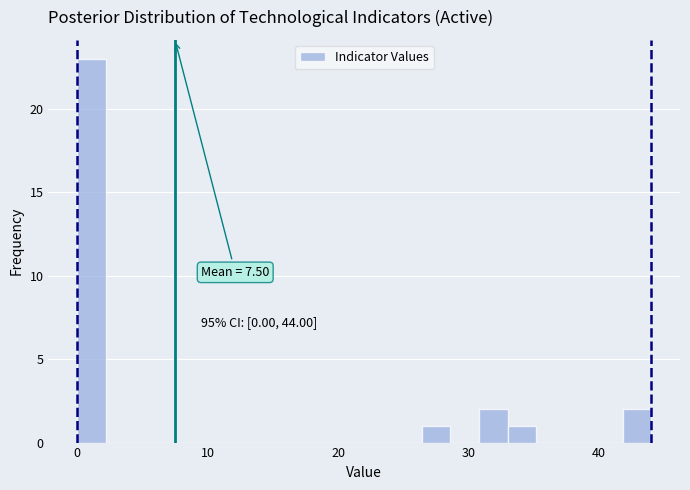

Read against the x-axis, roughly where is the centre of the tallest bar?

1